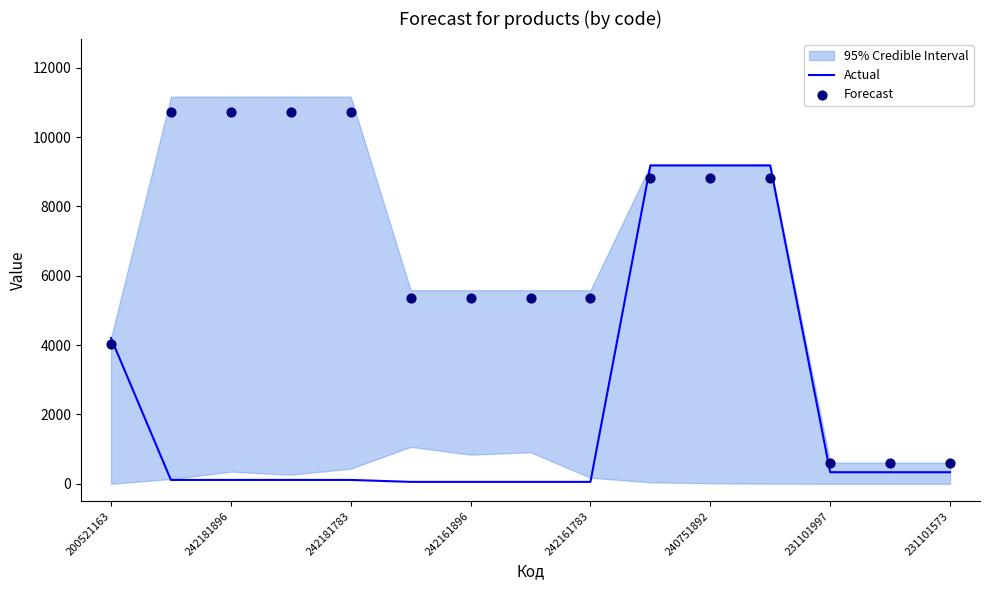

True or false: Actual has a value of 4204.8 at 200521163.

True